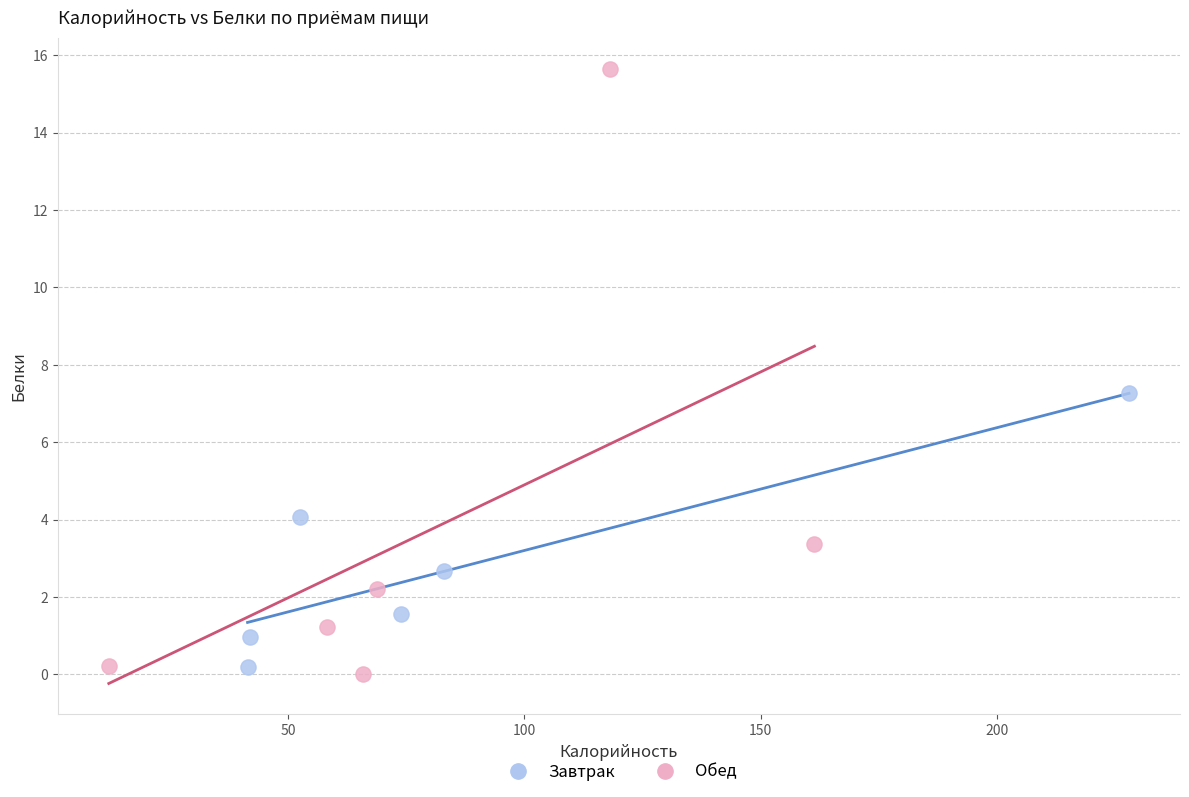

Which series reaches the maximum Y coordinate?

Обед